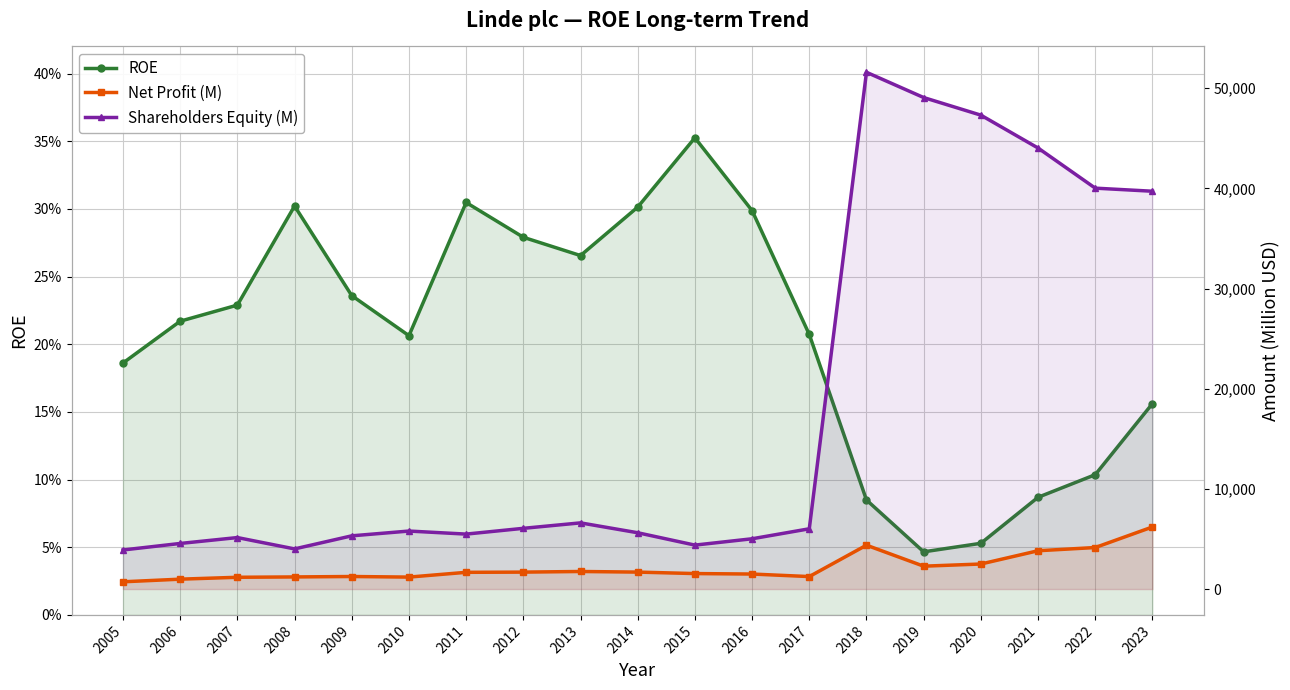

At how many categories does at least one series exceed 14411?

6